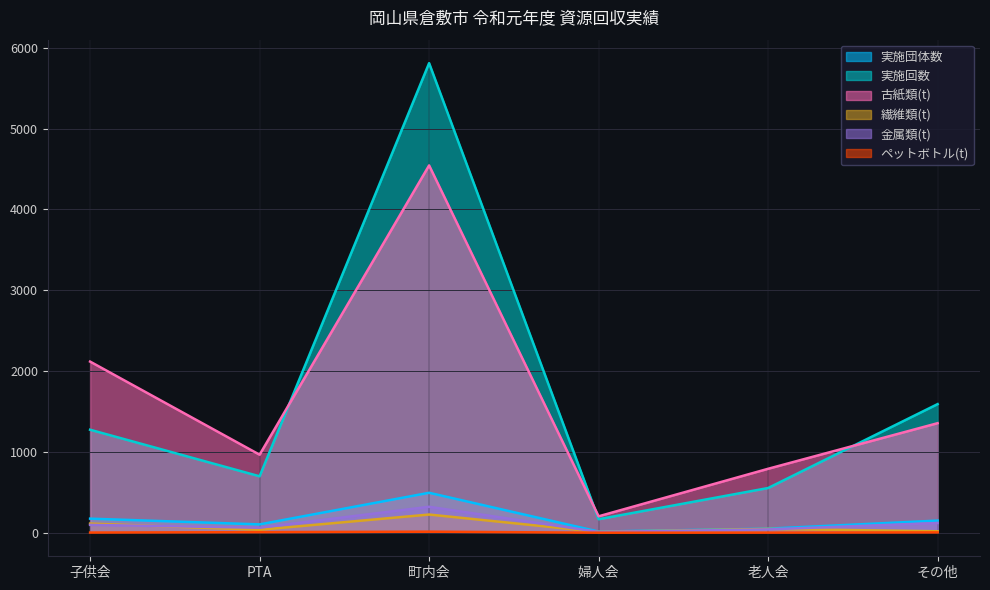

How many values in the 実施団体数 series are below 151?

3